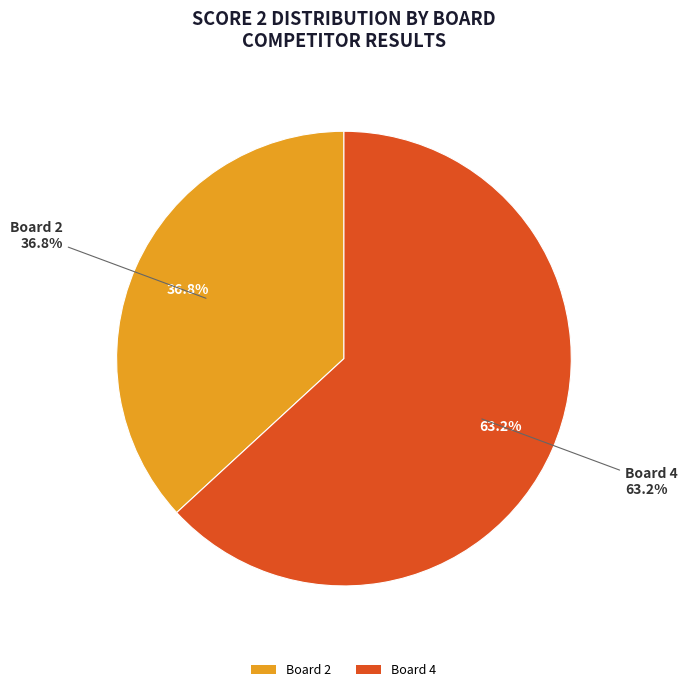

Is it true that Board 3 is 0% of the pie?

True